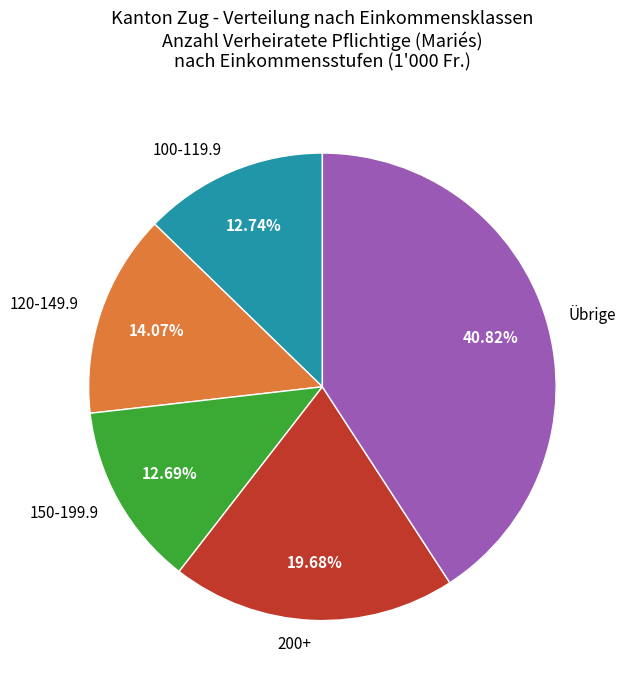

Is there a majority slice in this chart?

No